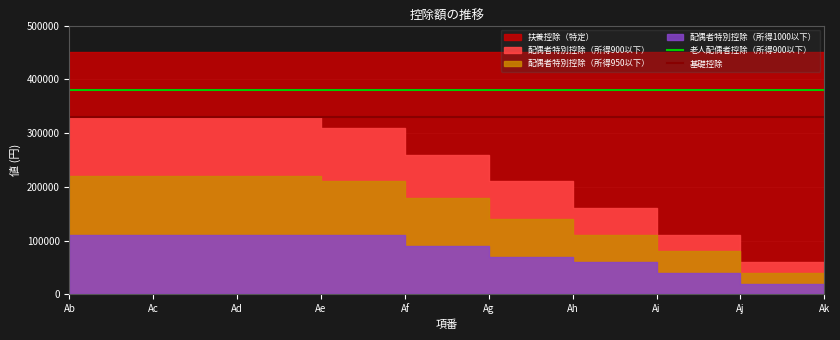

True or false: 老人配偶者控除（所得900以下） and 基礎控除 cross at least once.

False